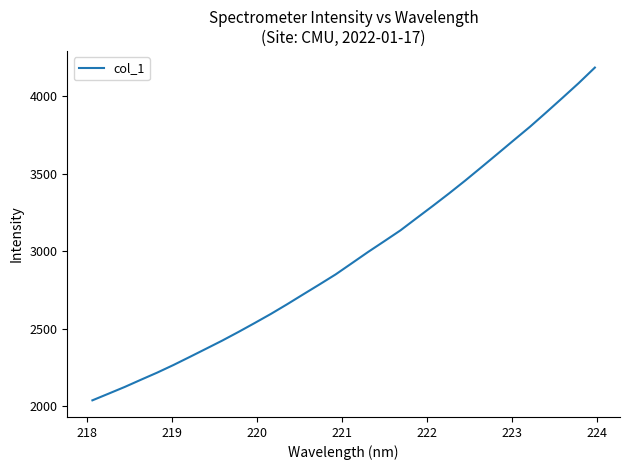

What is the sum of all values?

94968.1